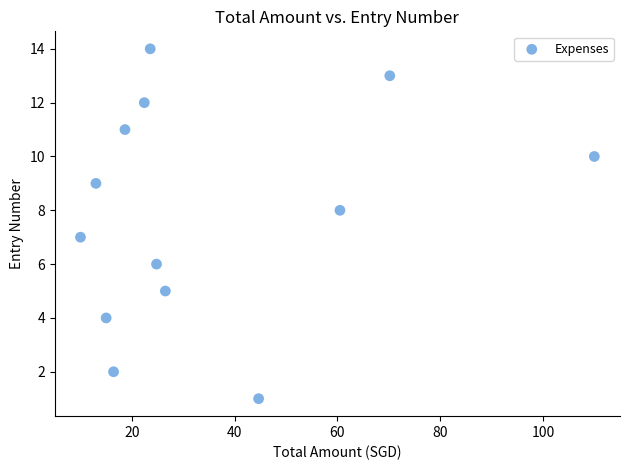

What is the range of Y values (max minus min)?

13